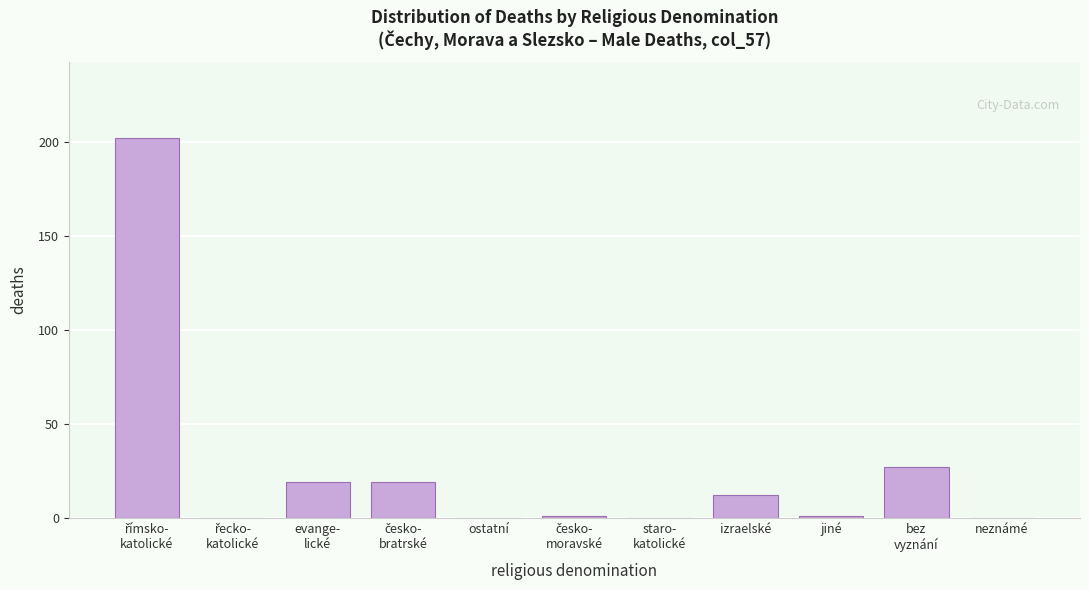

What is the greatest value displayed?

202